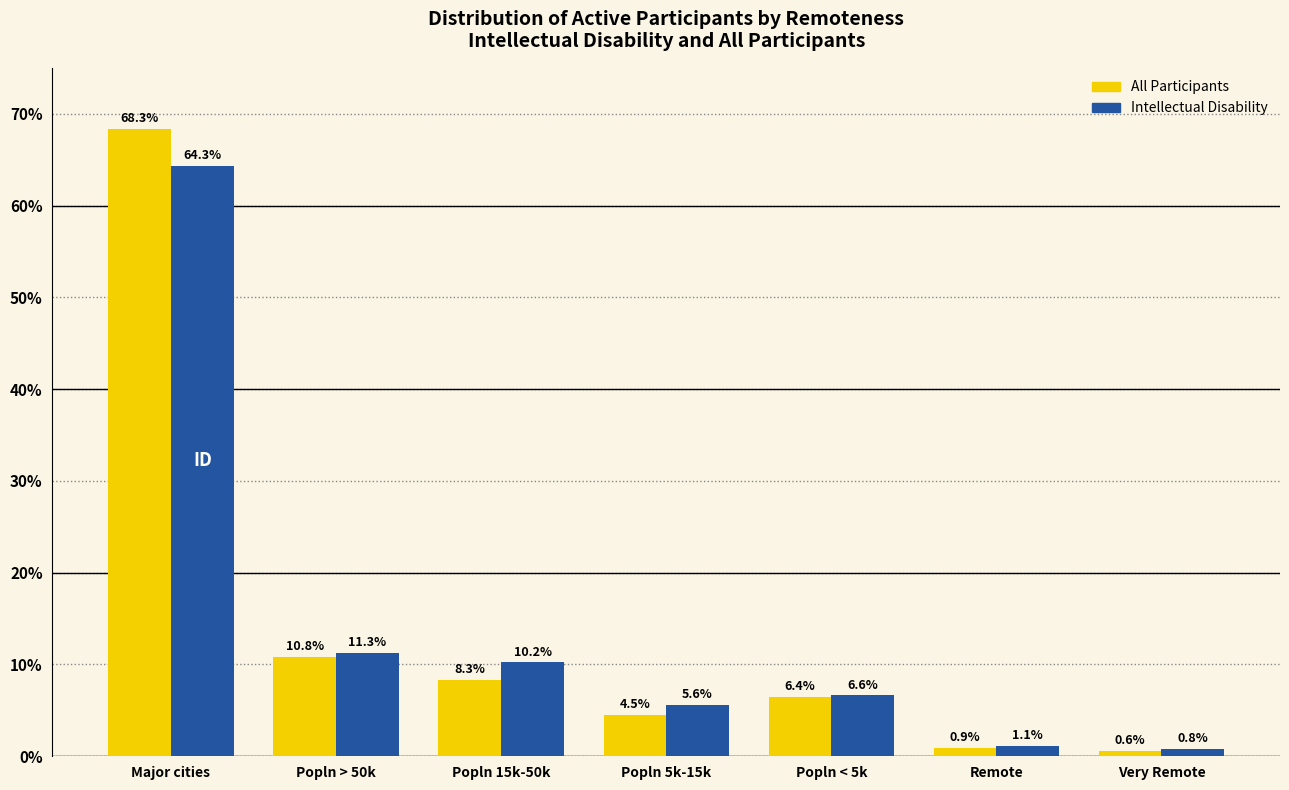

What is the approximate value of All Participants at Major cities?

68.3